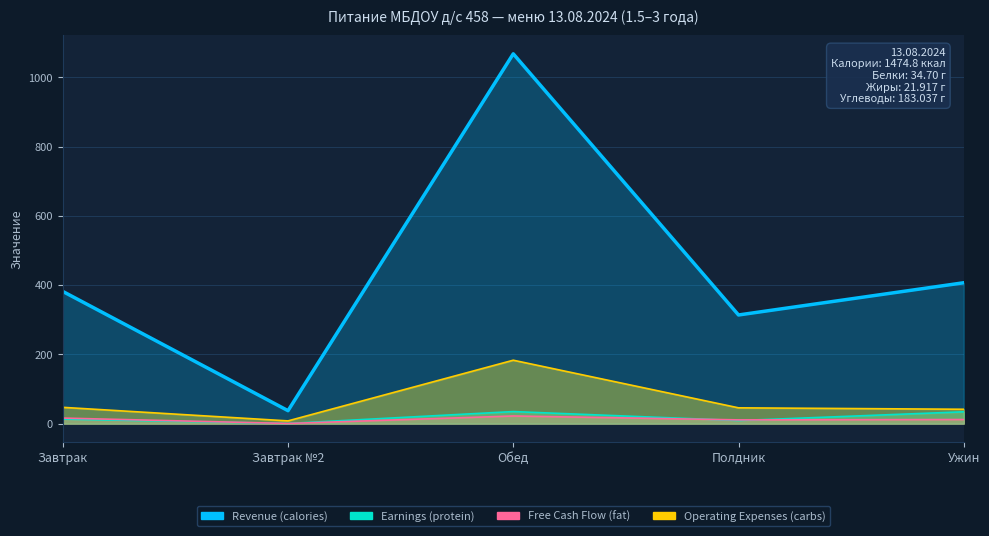

The value at Завтрак is 542.6. True or false?

False